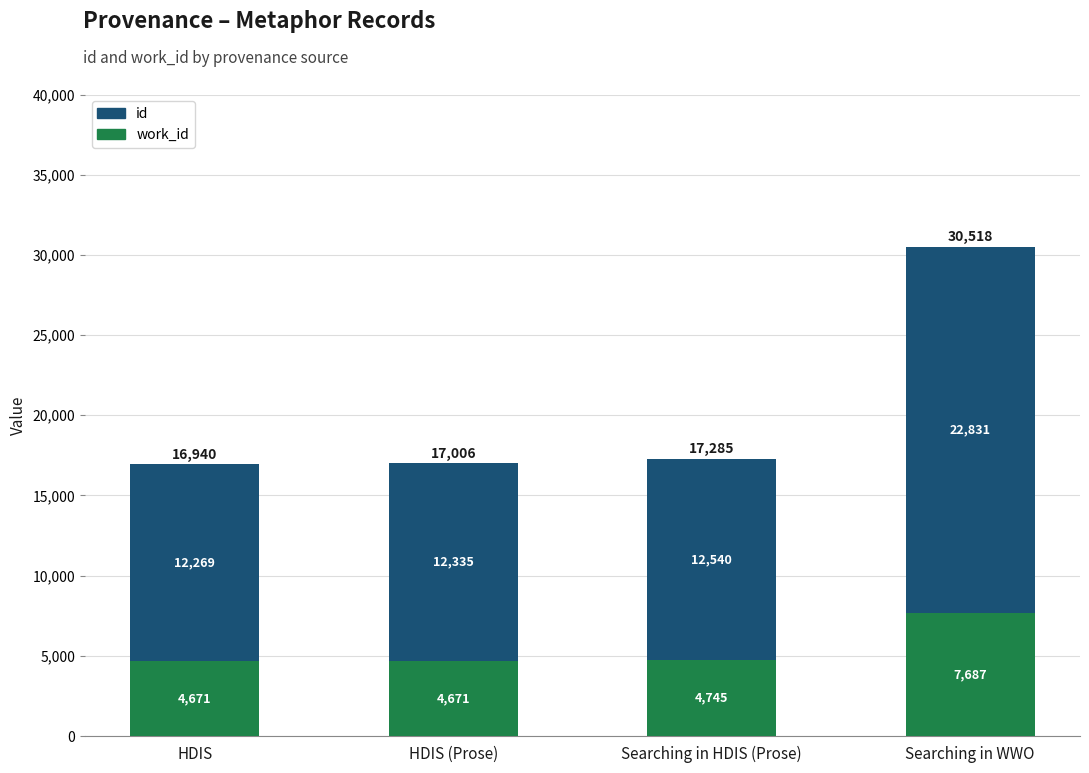

At which category is the sum across all series the highest?

Searching in WWO